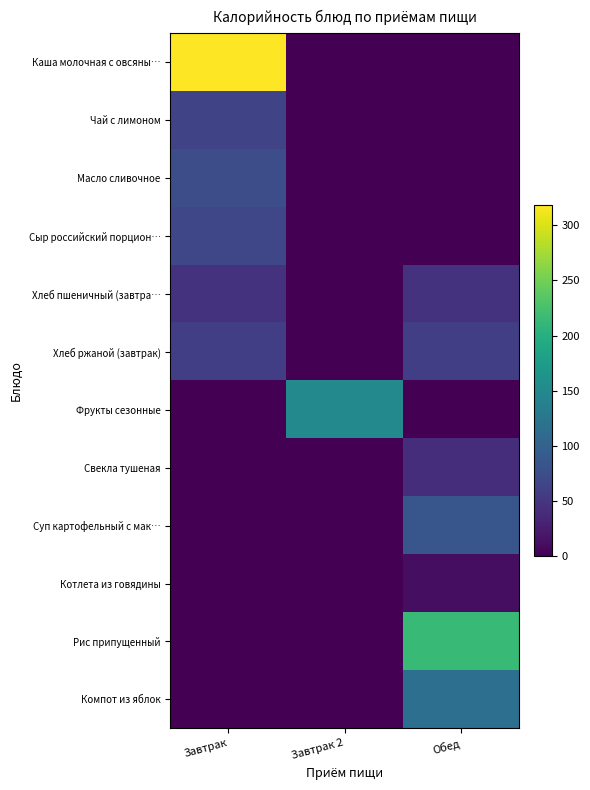

Reading left to right, what are all the values shown in this chart?

Каша молочная с овсяны…: Завтрак=318.0	Завтрак 2=0.0	Обед=0.0
Чай с лимоном: Завтрак=65.0	Завтрак 2=0.0	Обед=0.0
Масло сливочное: Завтрак=75.0	Завтрак 2=0.0	Обед=0.0
Сыр российский порцион…: Завтрак=68.0	Завтрак 2=0.0	Обед=0.0
Хлеб пшеничный (завтра…: Завтрак=46.0	Завтрак 2=0.0	Обед=46.0
Хлеб ржаной (завтрак): Завтрак=59.1	Завтрак 2=0.0	Обед=59.1
Фрукты сезонные: Завтрак=0.0	Завтрак 2=150.0	Обед=0.0
Свекла тушеная: Завтрак=0.0	Завтрак 2=0.0	Обед=42.1
Суп картофельный с мак…: Завтрак=0.0	Завтрак 2=0.0	Обед=84.8
Котлета из говядины: Завтрак=0.0	Завтрак 2=0.0	Обед=12.3
Рис припущенный: Завтрак=0.0	Завтрак 2=0.0	Обед=214.3
Компот из яблок: Завтрак=0.0	Завтрак 2=0.0	Обед=116.2